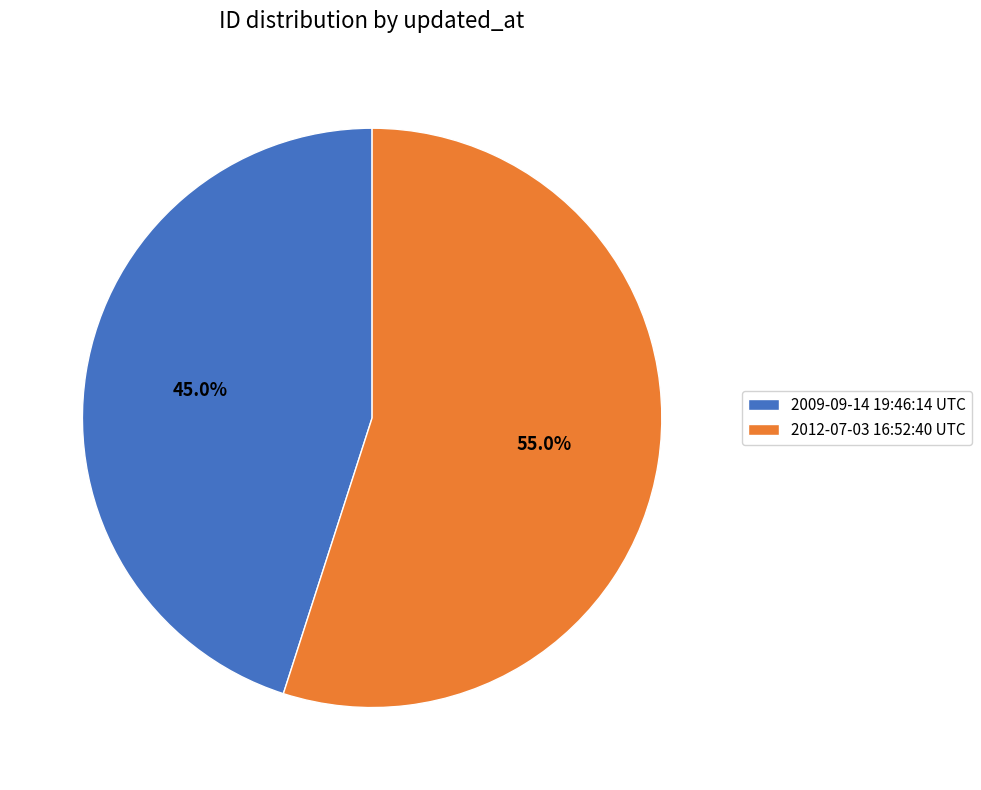

Is it true that 2012-07-03 16:52:40 UTC is 44% of the pie?

False